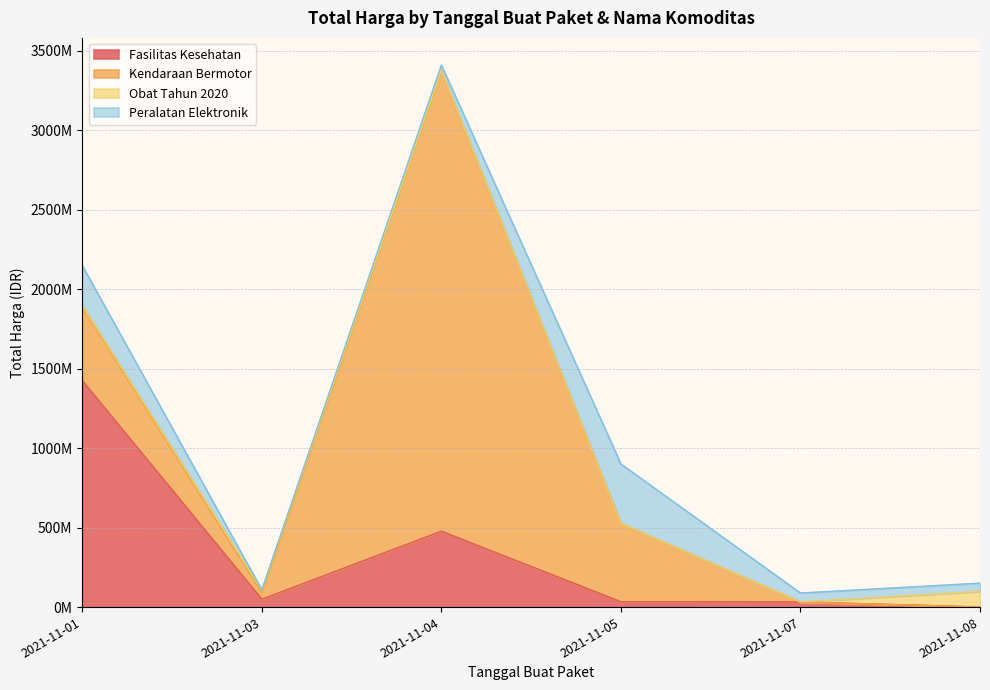

What is the difference between the Fasilitas Kesehatan values at 2021-11-07 and 2021-11-05?

1558800